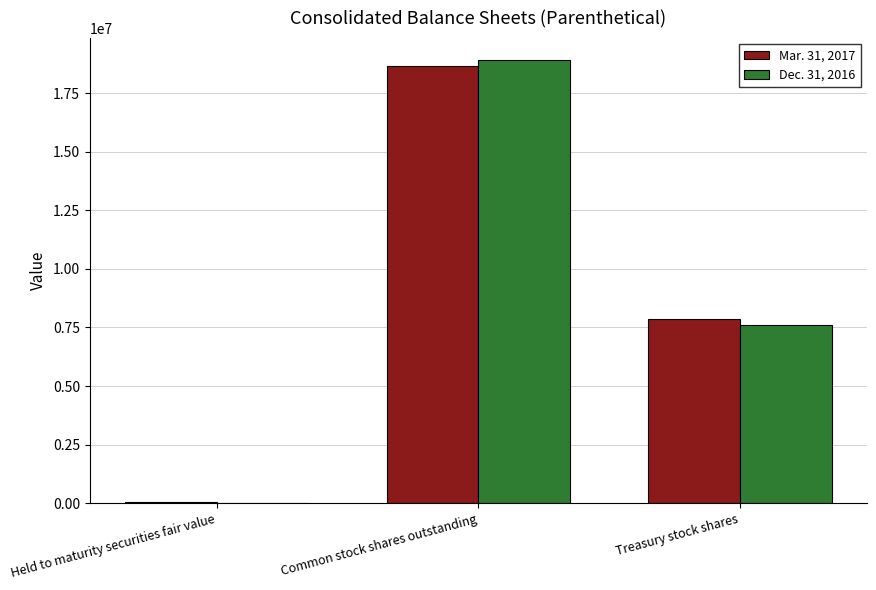

The Mar. 31, 2017 series shows 36594 at Held to maturity securities fair value. True or false?

True